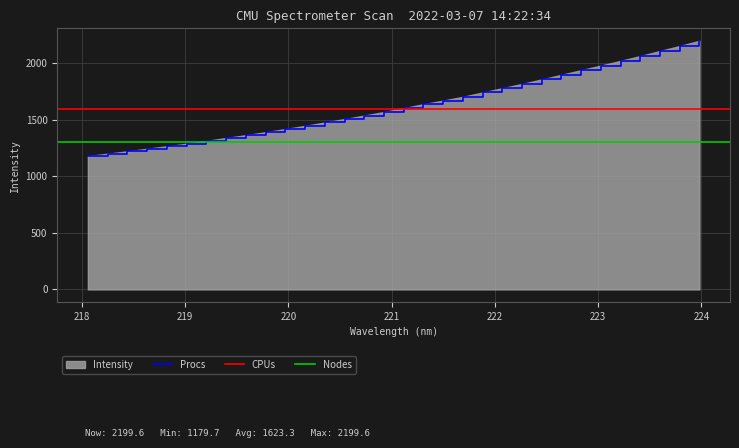

True or false: the data has more than 1 interior local peaks.

False